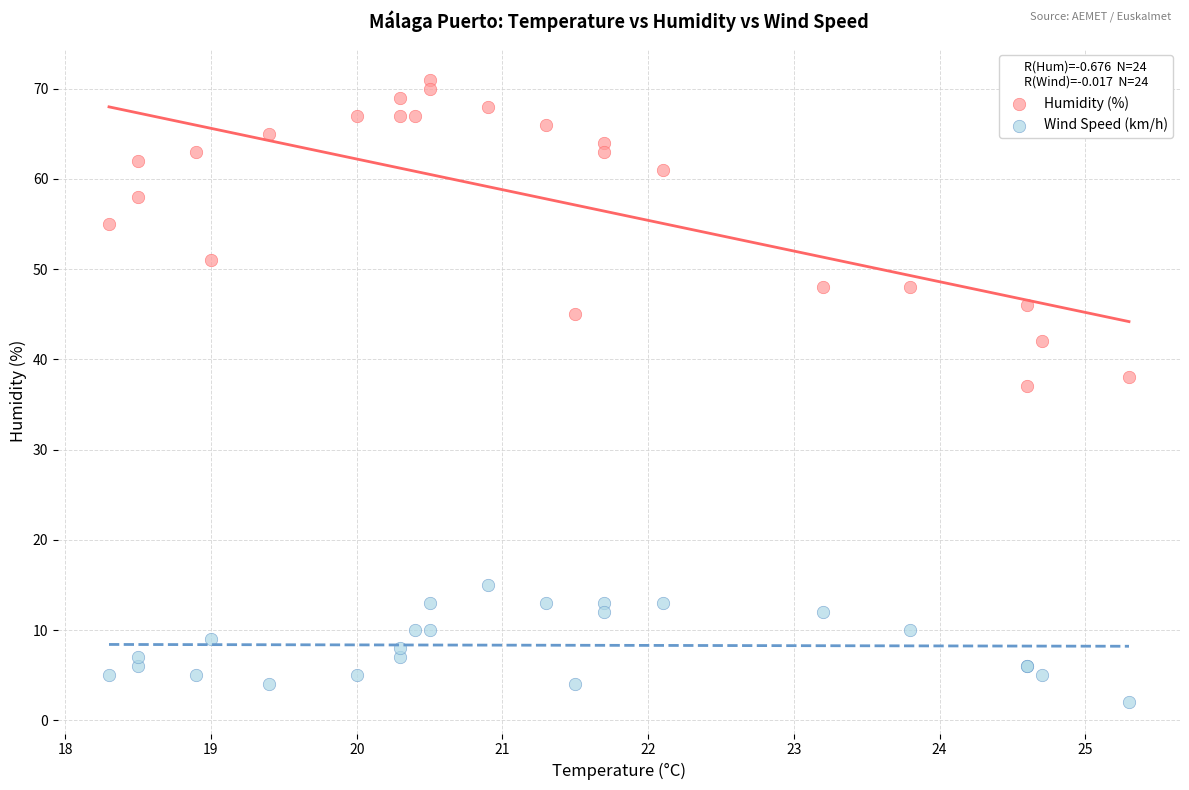

In the Humidity (%) series, what Y value is closest to 54?

55